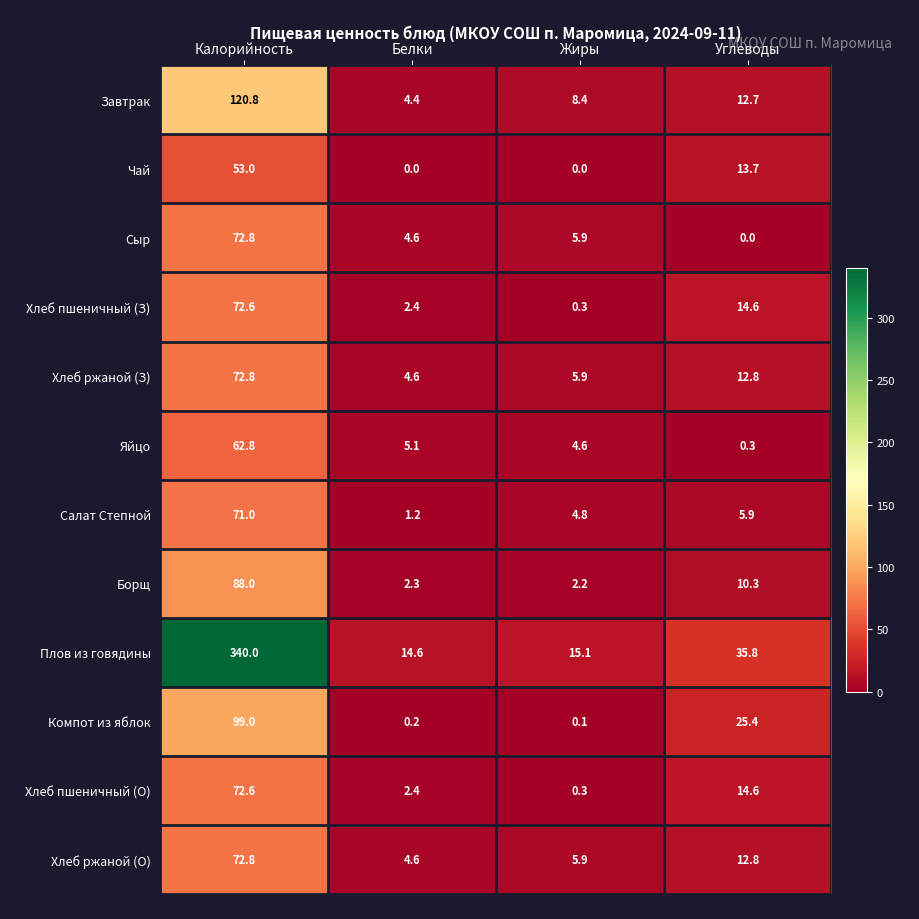

The value of Плов из говядины at Калорийность is 474.8. True or false?

False